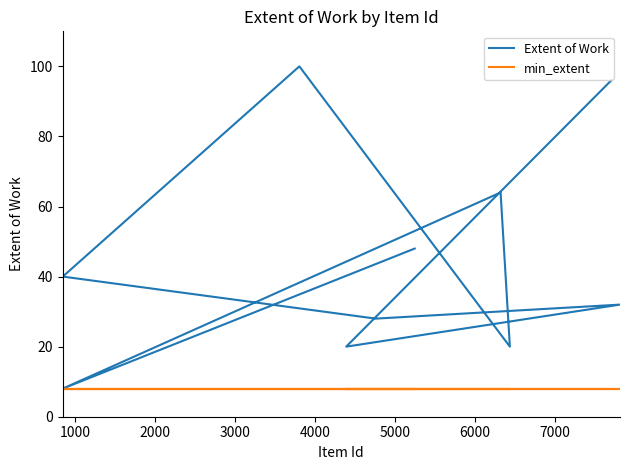

How many interior local peaks does the Extent of Work series have?

3